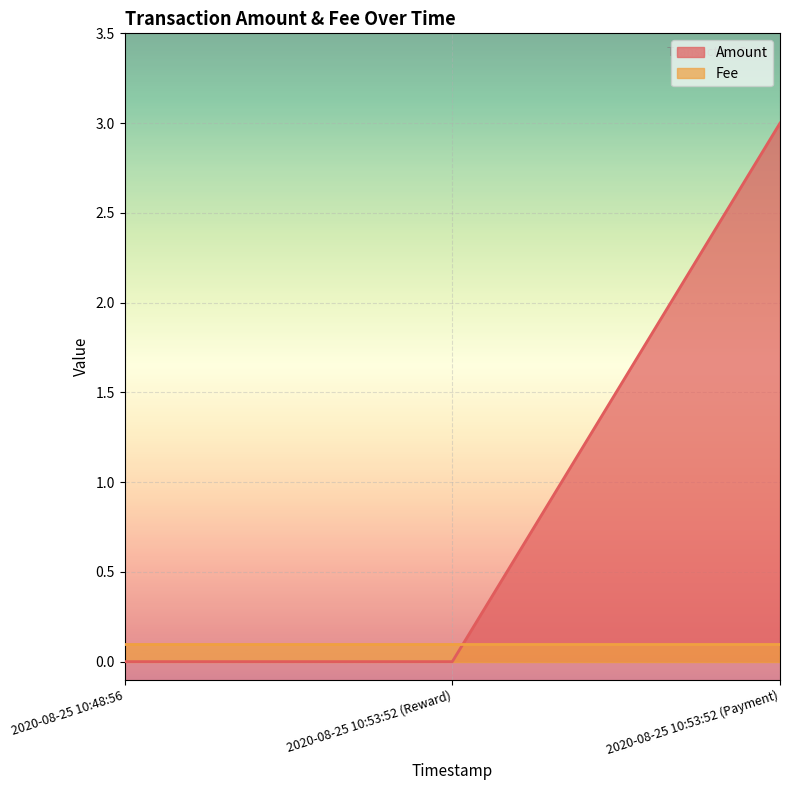

The chart shows a value of 3.0 at 2020-08-25 10:53:52 (Payment). True or false?

True